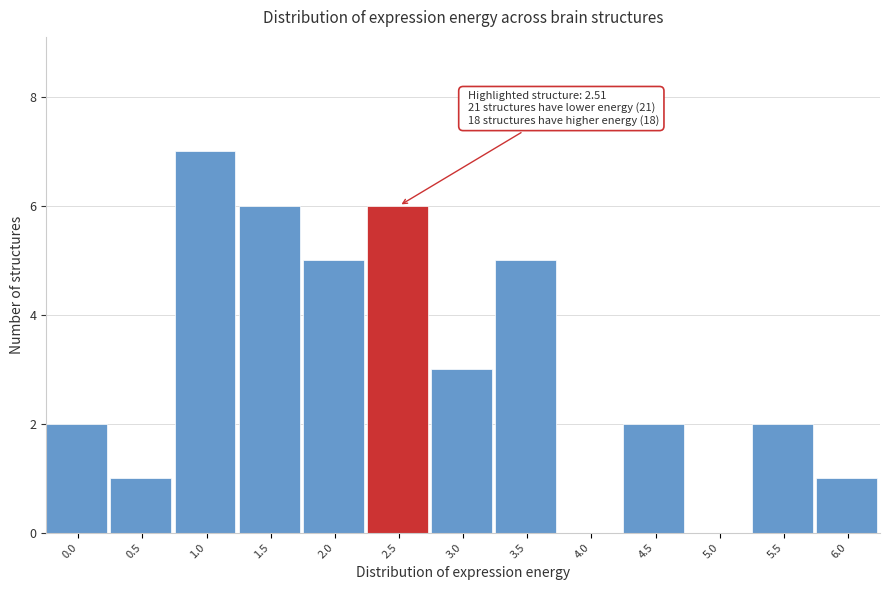

Reading left to right, what are all the values shown in this chart?

0.0=2	0.5=1	1.0=7	1.5=6	2.0=5	2.5=6	3.0=3	3.5=5	4.0=0	4.5=2	5.0=0	5.5=2	6.0=1